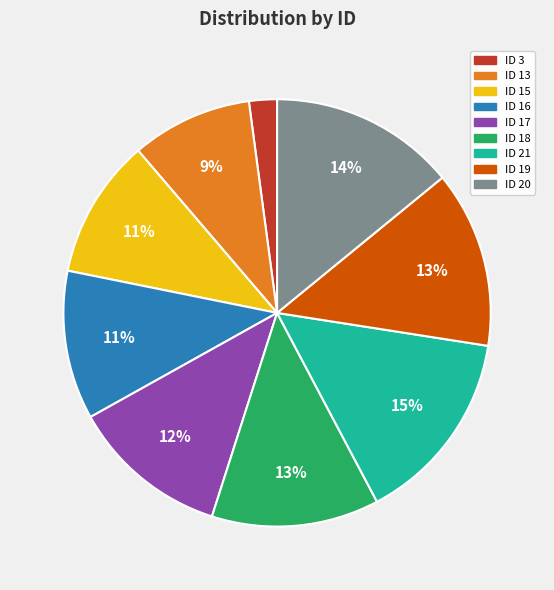

What is the largest slice in the pie chart?

ID 21